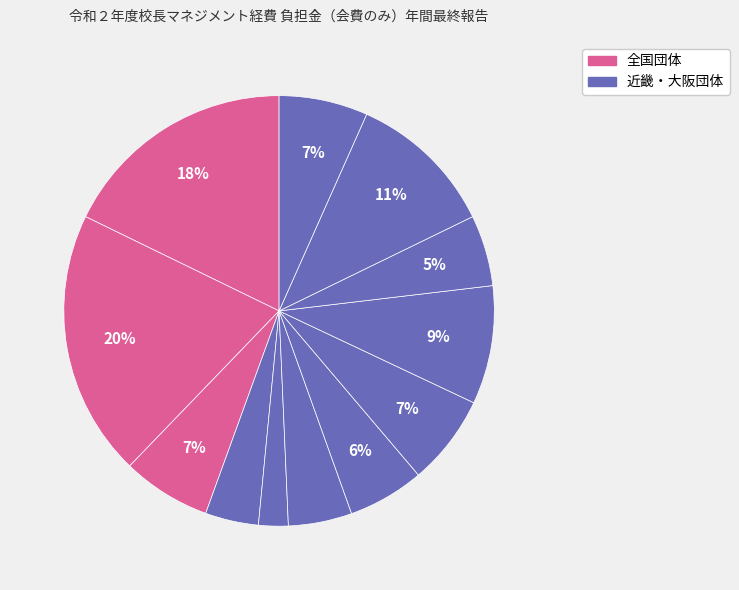

To the nearest percent, what is the average slice percentage?

8%